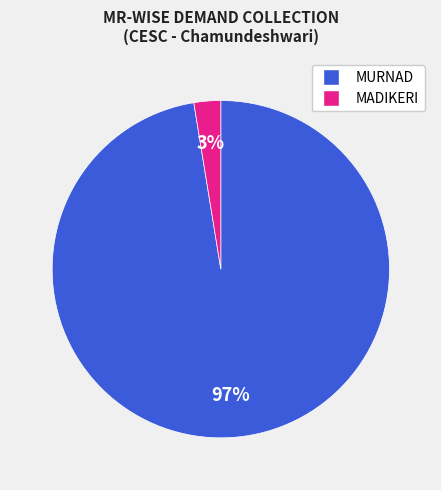

Is there any slice that represents more than half of the pie?

Yes